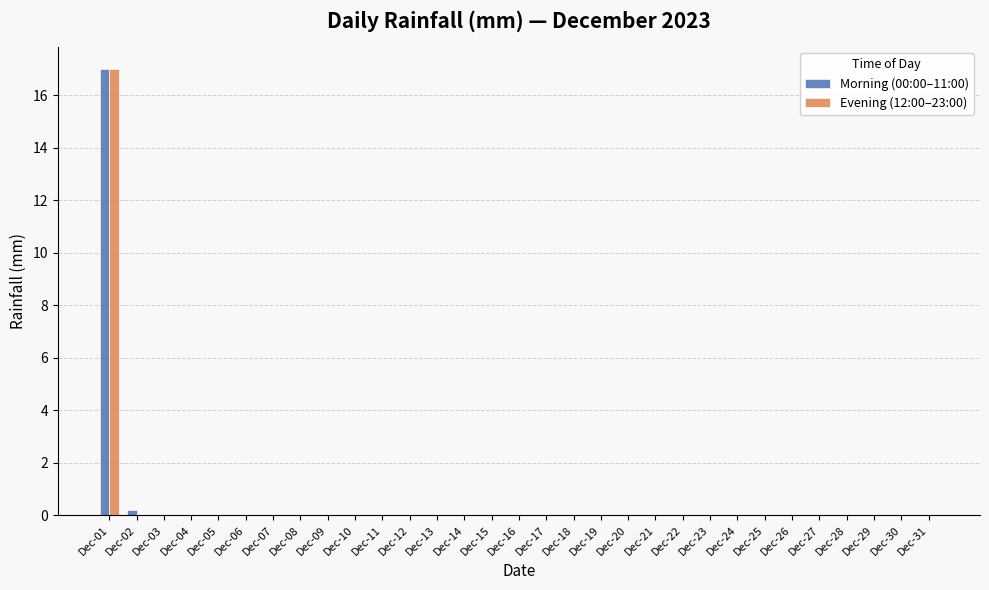

Are the bars horizontal?

No